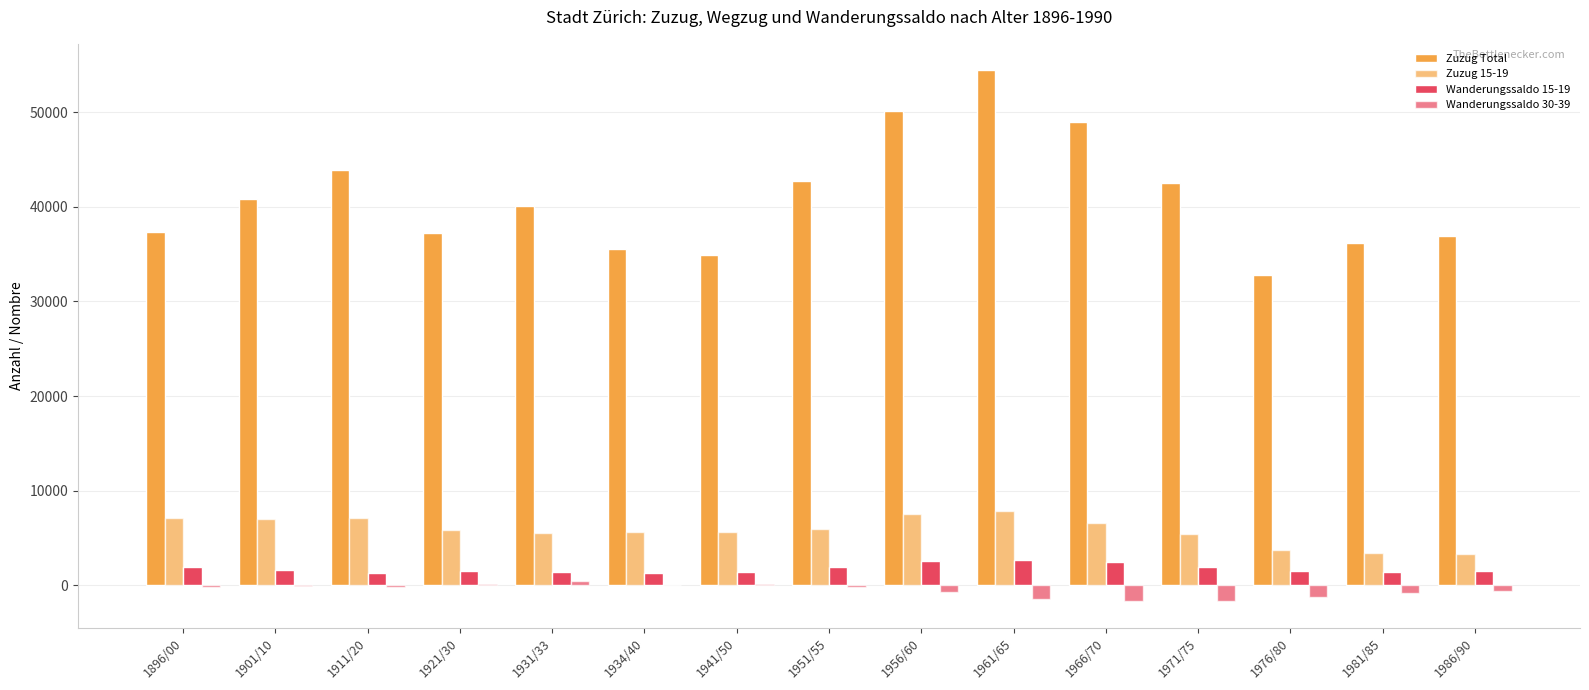

What is the label of the 8th bar from the right?

1951/55